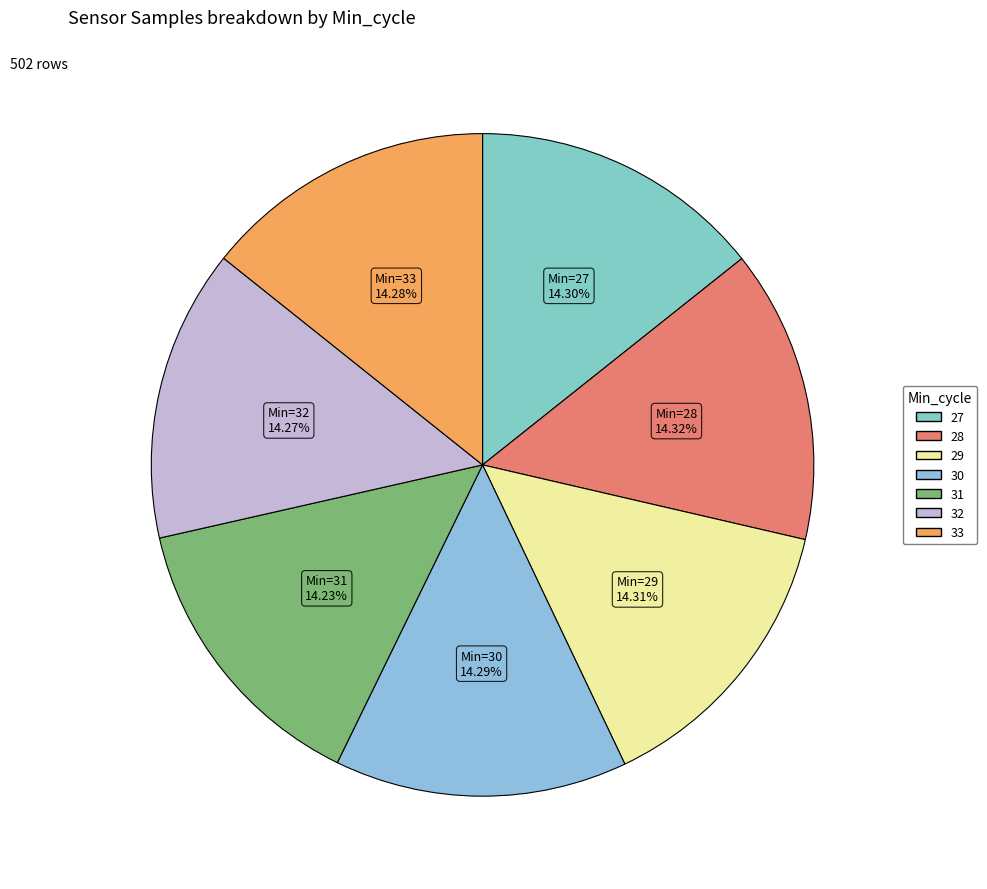

To the nearest percent, what portion does 27 represent?

14%